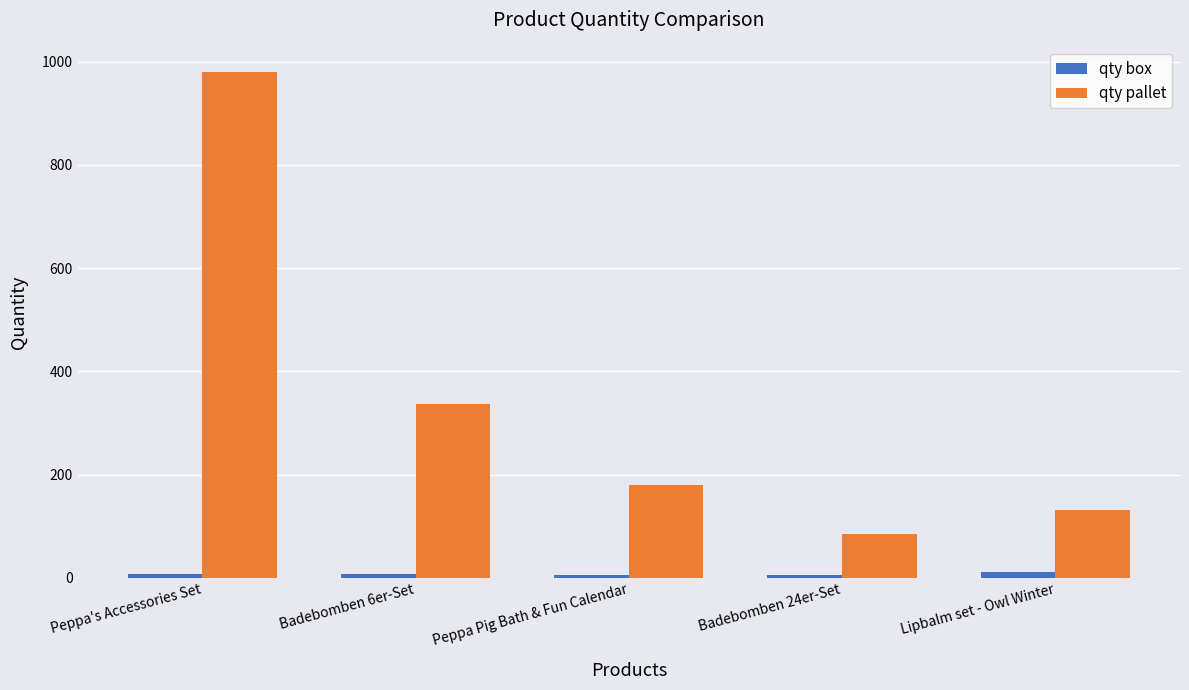

Which series has the widest spread of values?

qty pallet